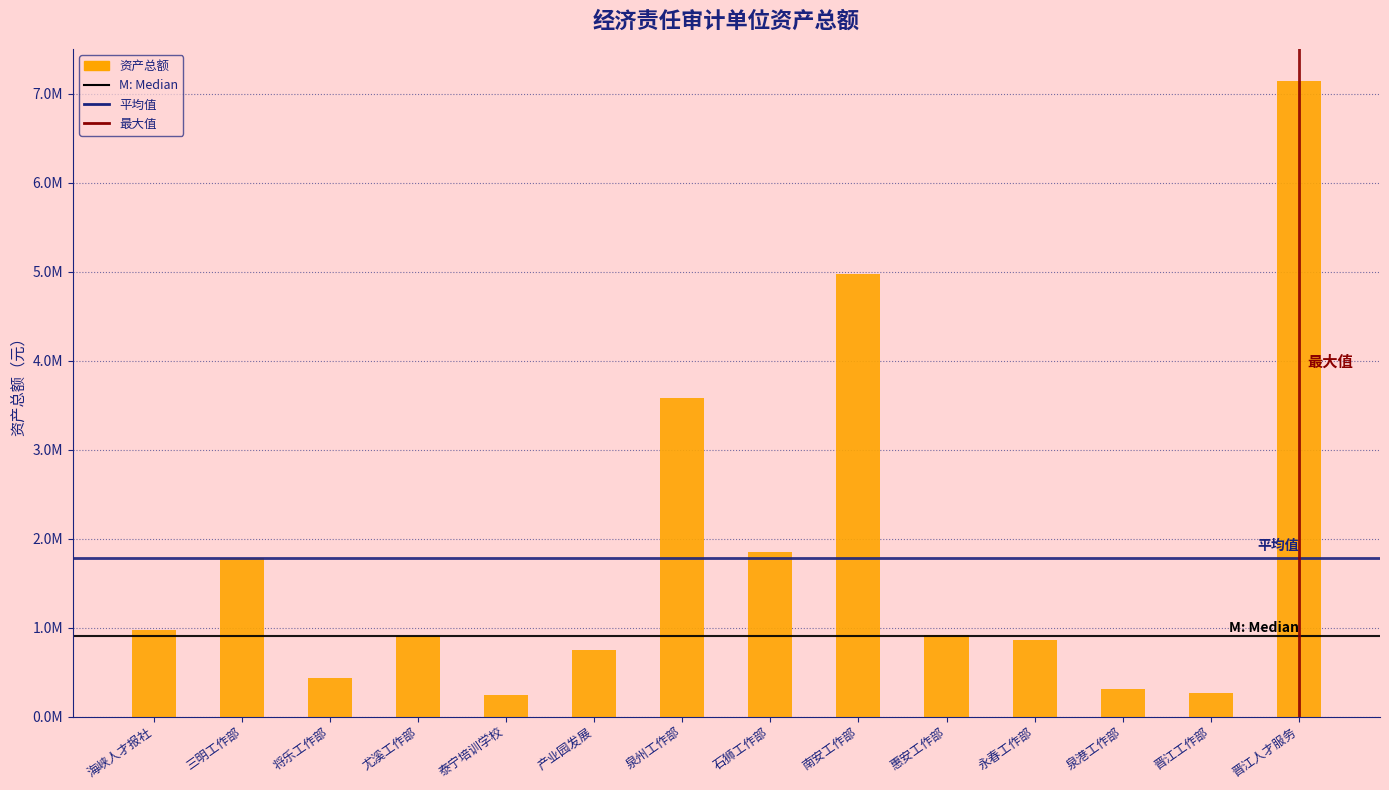

Between 晋江人才服务 and 晋江工作部, which is larger?

晋江人才服务